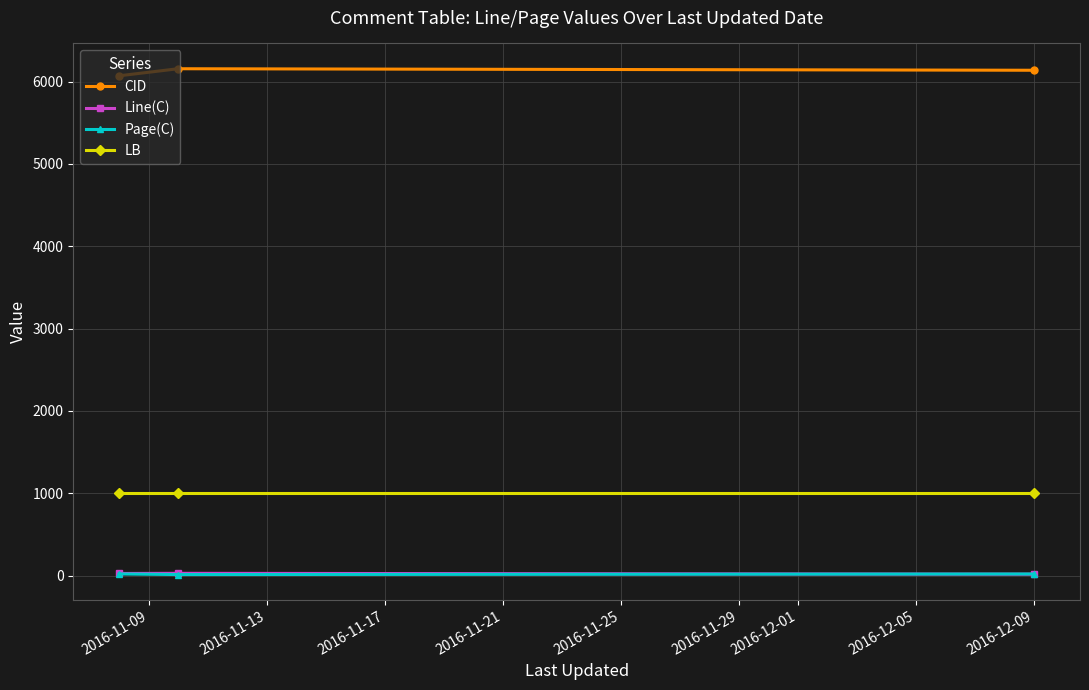

Is this an area chart (filled region under the line)?

No